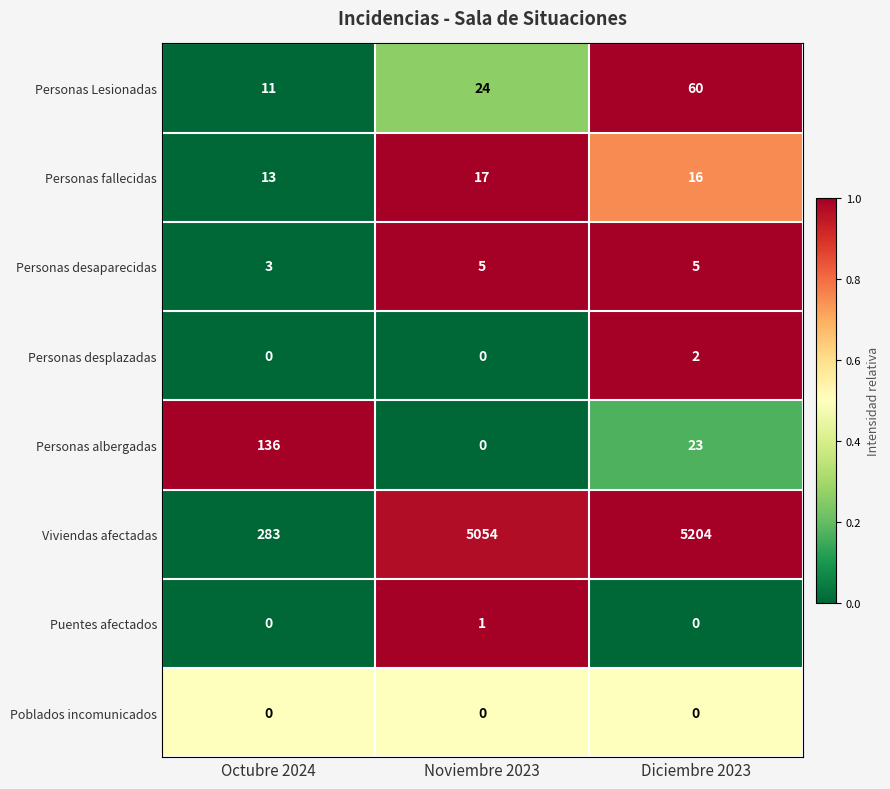

What is the total value across all series at Octubre 2024?

446